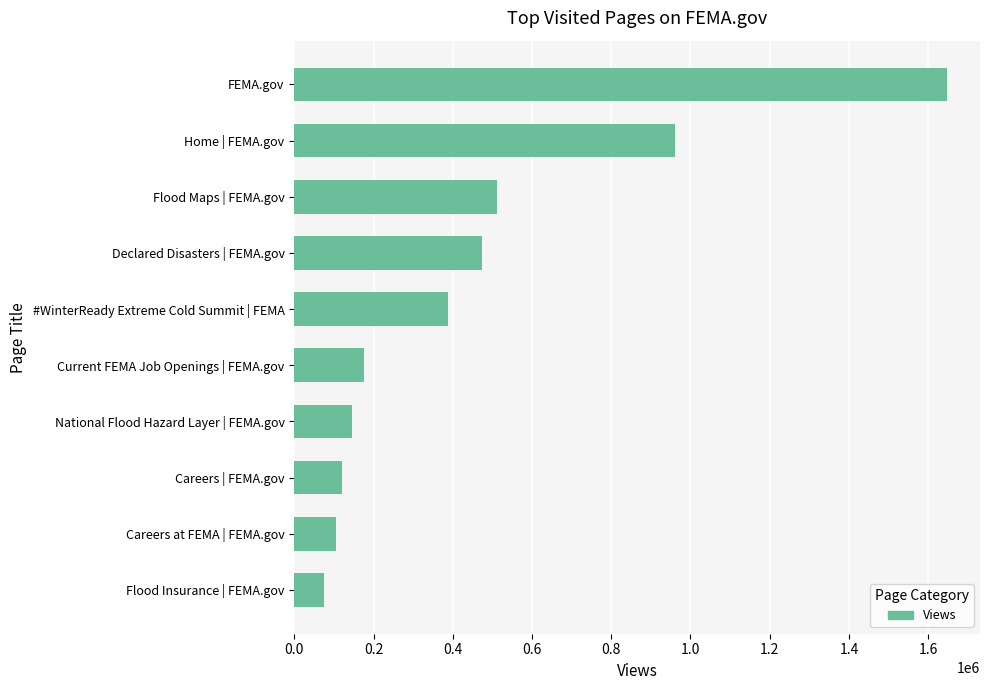

Reading top to bottom, extract all data points from this chart.

1648425	961609	512882	473316	389184	175498	146180	121431	104846	75672